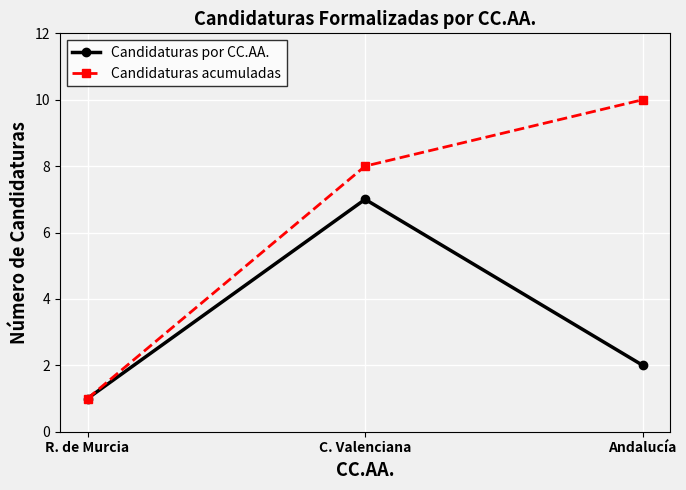

Rank the series by their average value, from highest to lowest.

Candidaturas acumuladas, Candidaturas por CC.AA.